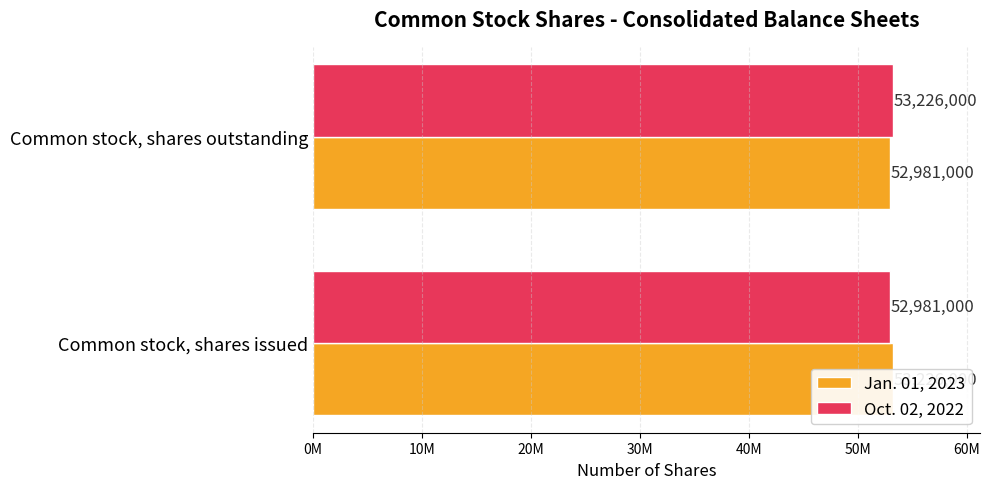

What is the total value across all series at Common stock, shares outstanding?

106207000